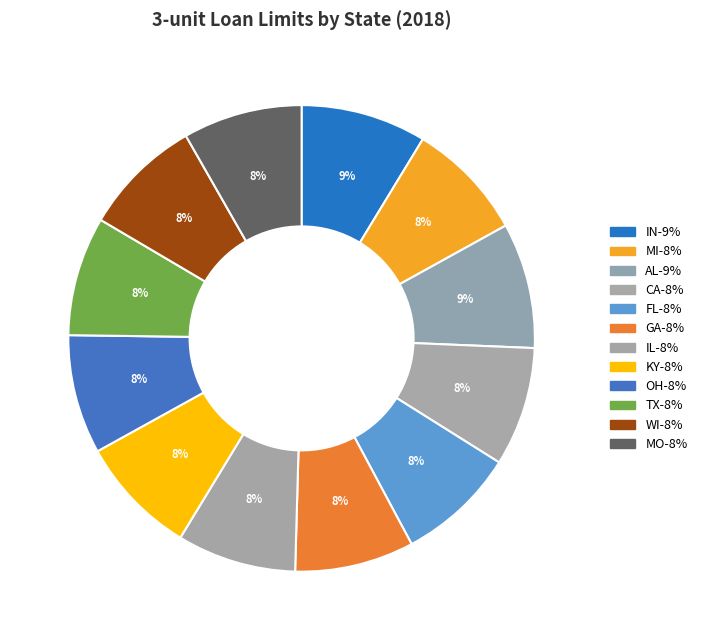

What is the ratio of the value at KY to the value at IN?

0.9